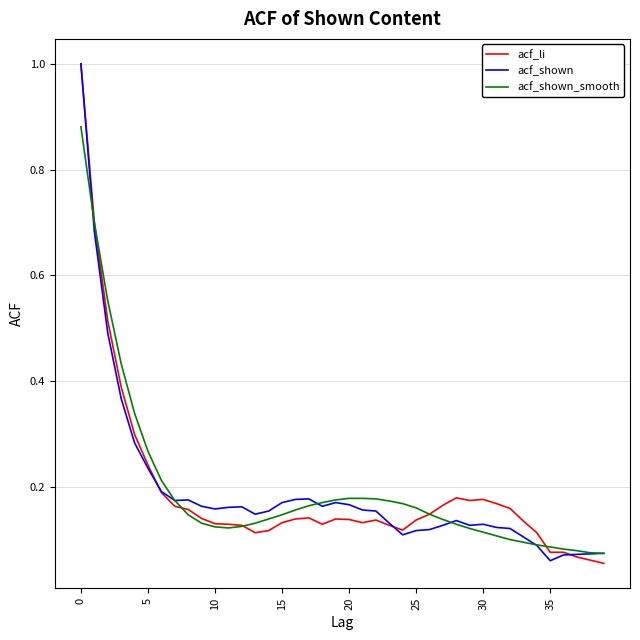

What is the greatest value displayed?

1.0